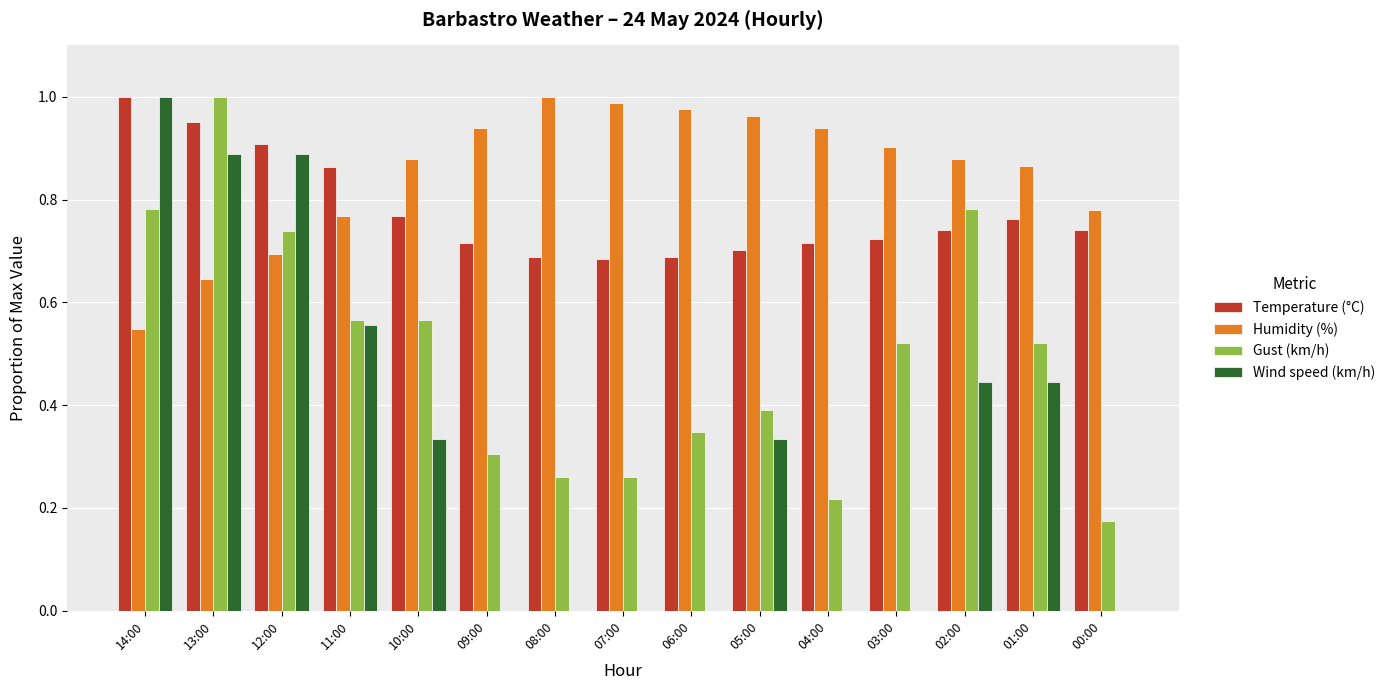

Which series has the largest total across all categories?

Humidity (%)